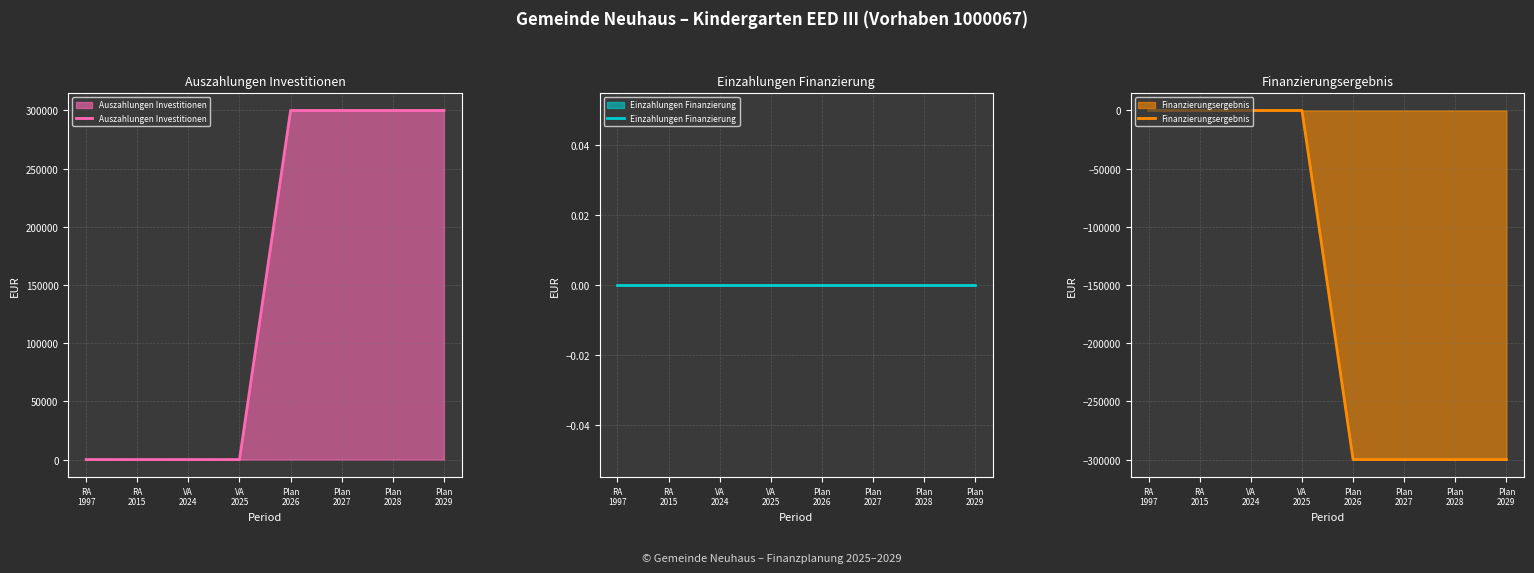

What is the label of the 8th point from the right?

RA
1997